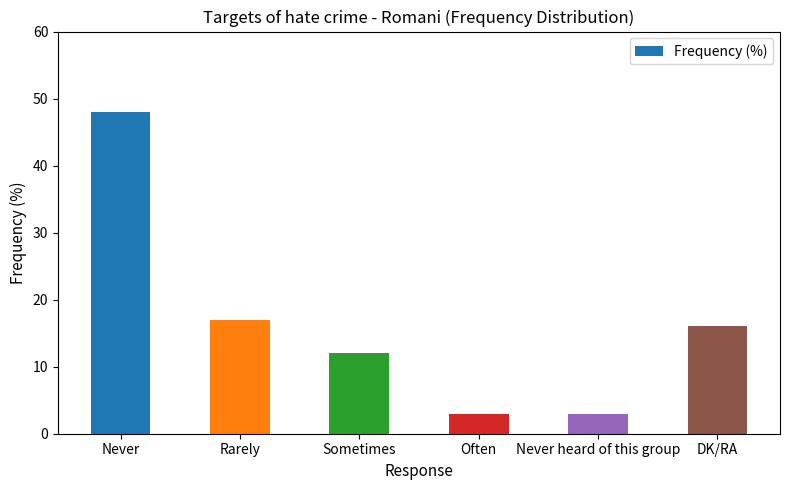

Between Sometimes and Often, which is larger?

Sometimes